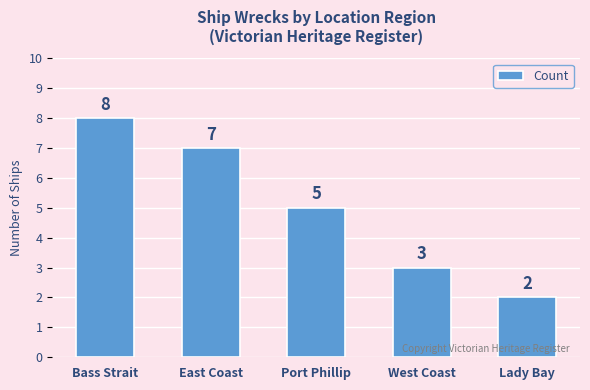

How many bars are there in total?

5